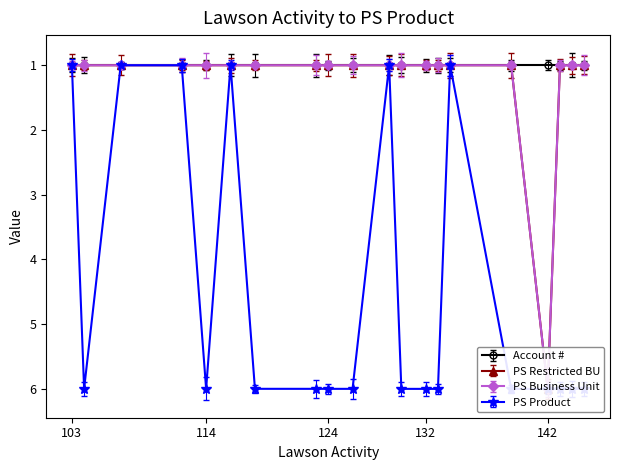

Which series changed the most between 118 and 130?

PS Product